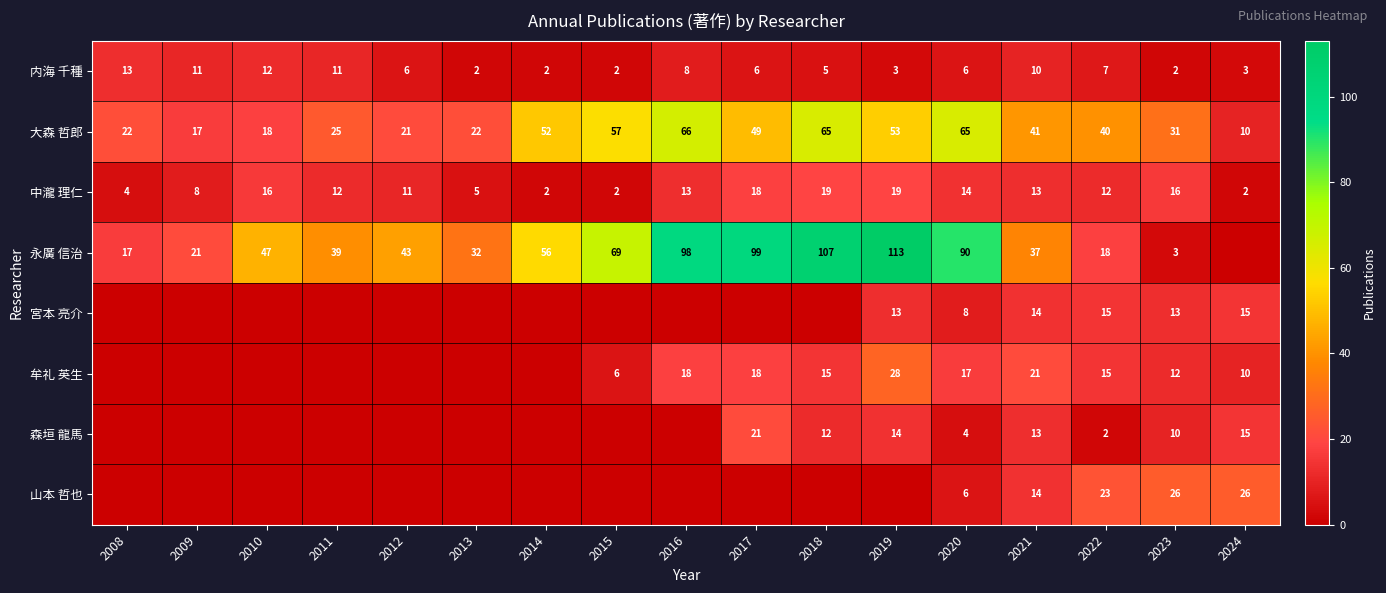

What is the spread (max minus min) of values at 2020?

86